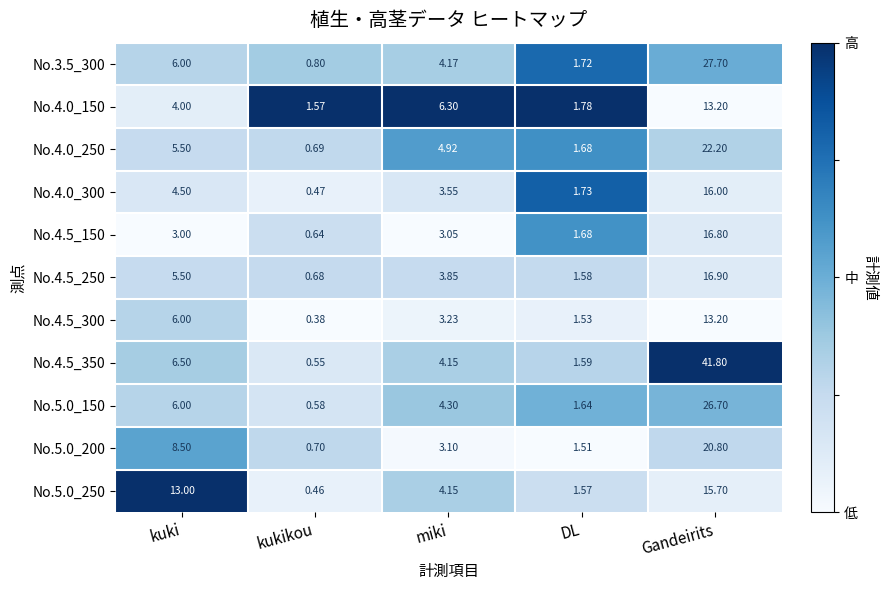

At which label does No.5.0_200 reach its peak?

Gandeirits